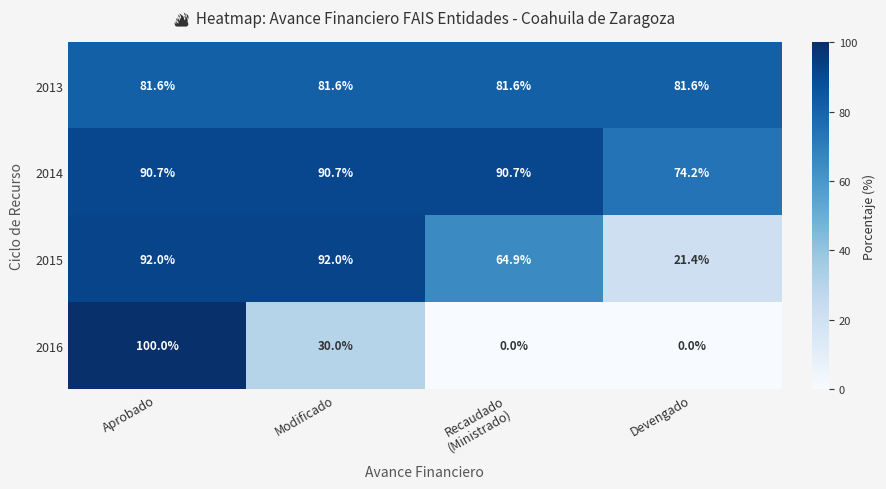

Reading left to right, transcribe all the data shown in this chart.

2013: 81.6	81.6	81.6	81.6
2014: 90.7	90.7	90.7	74.2
2015: 92.0	92.0	64.9	21.4
2016: 100.0	30.0	0.0	0.0